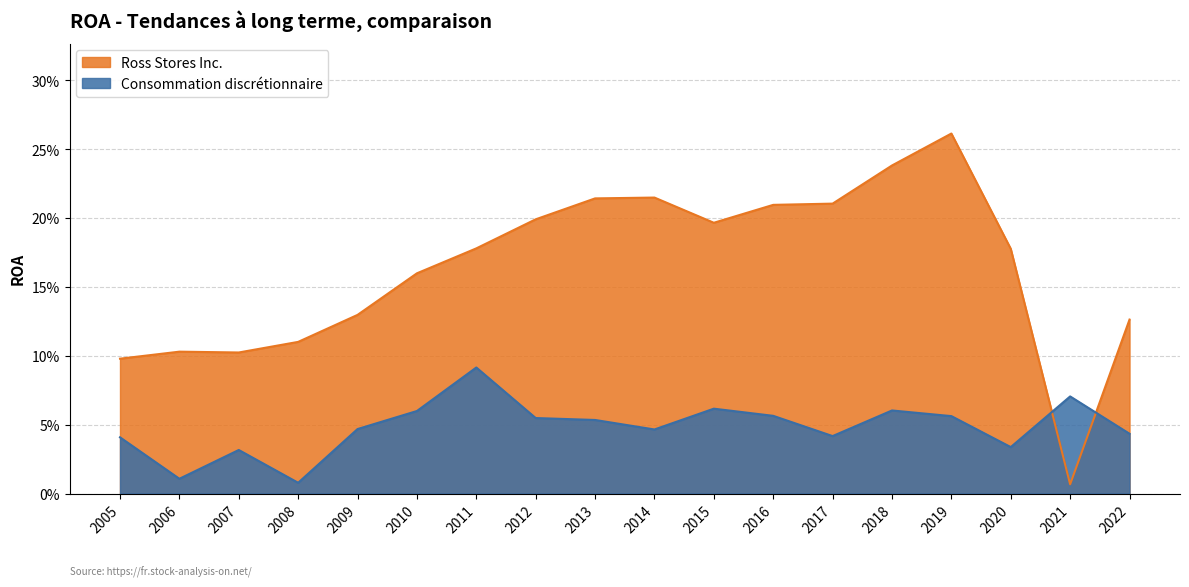

Count the number of data series in this chart.

2